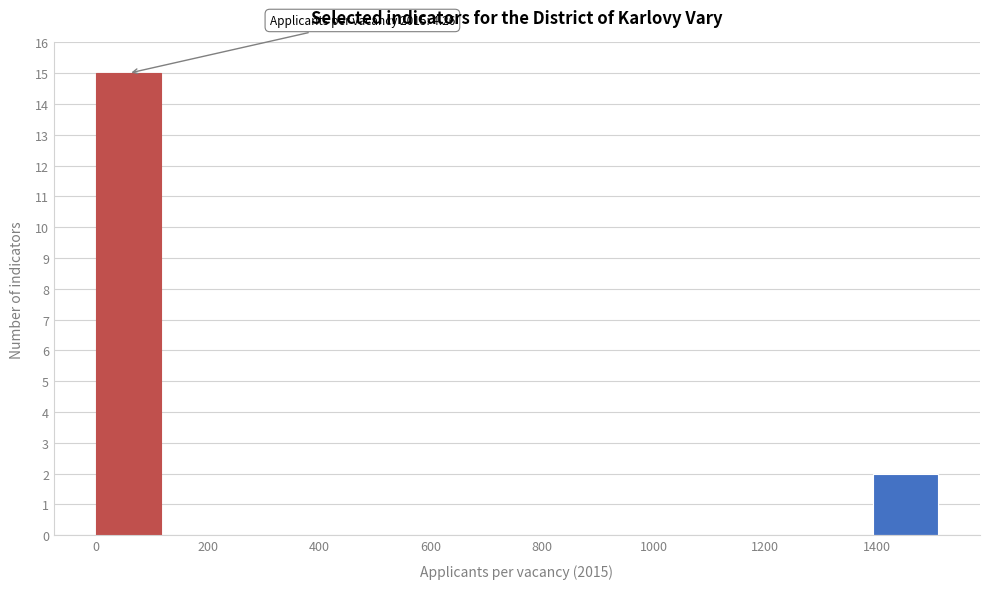

Which range on the x-axis has the tallest bar?

0 to 120